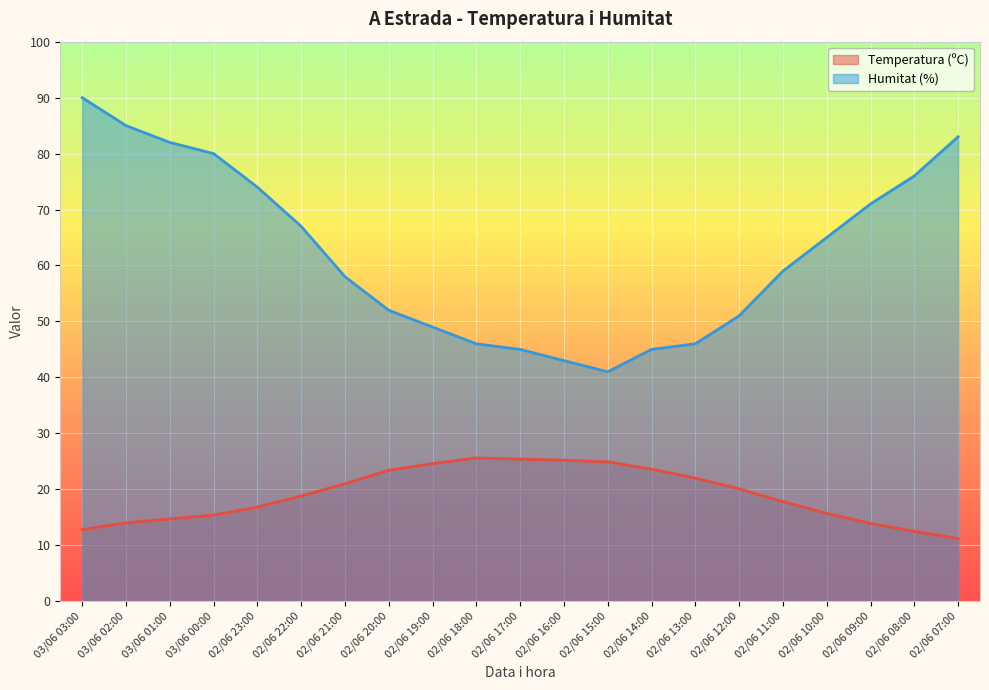

What is the difference between the Humitat (%) values at 02/06 10:00 and 02/06 22:00?

2.0